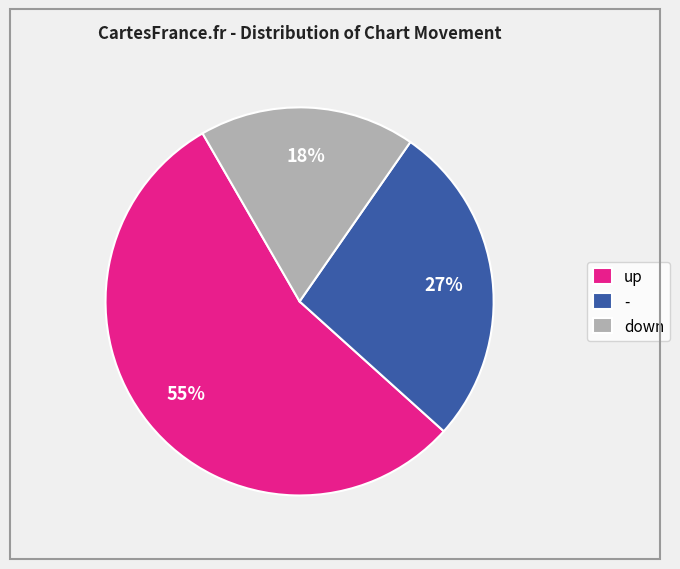

To the nearest percent, what is the average slice percentage?

33%